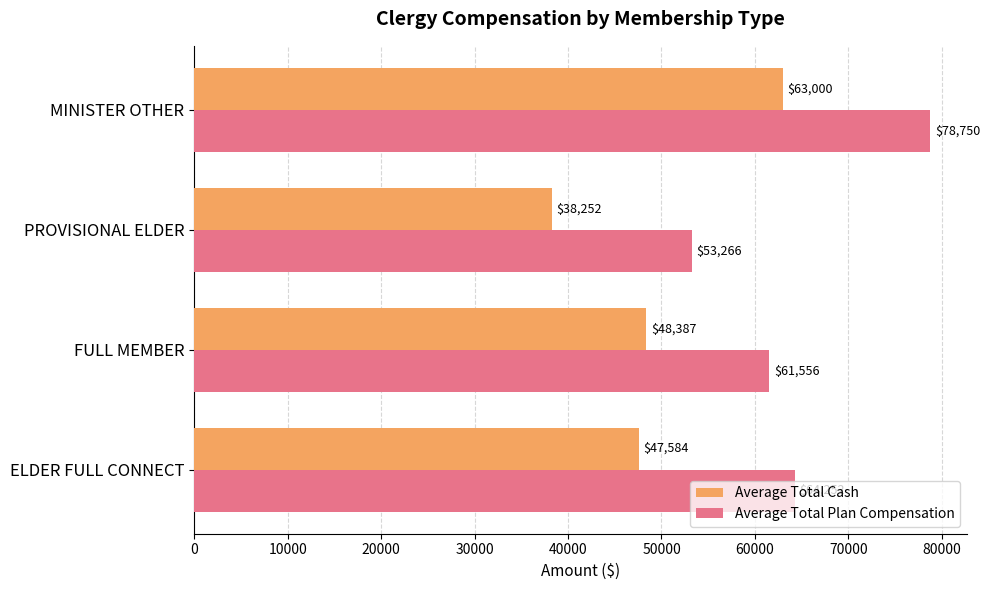

What is the average value of the Average Total Plan Compensation series?

64455.7